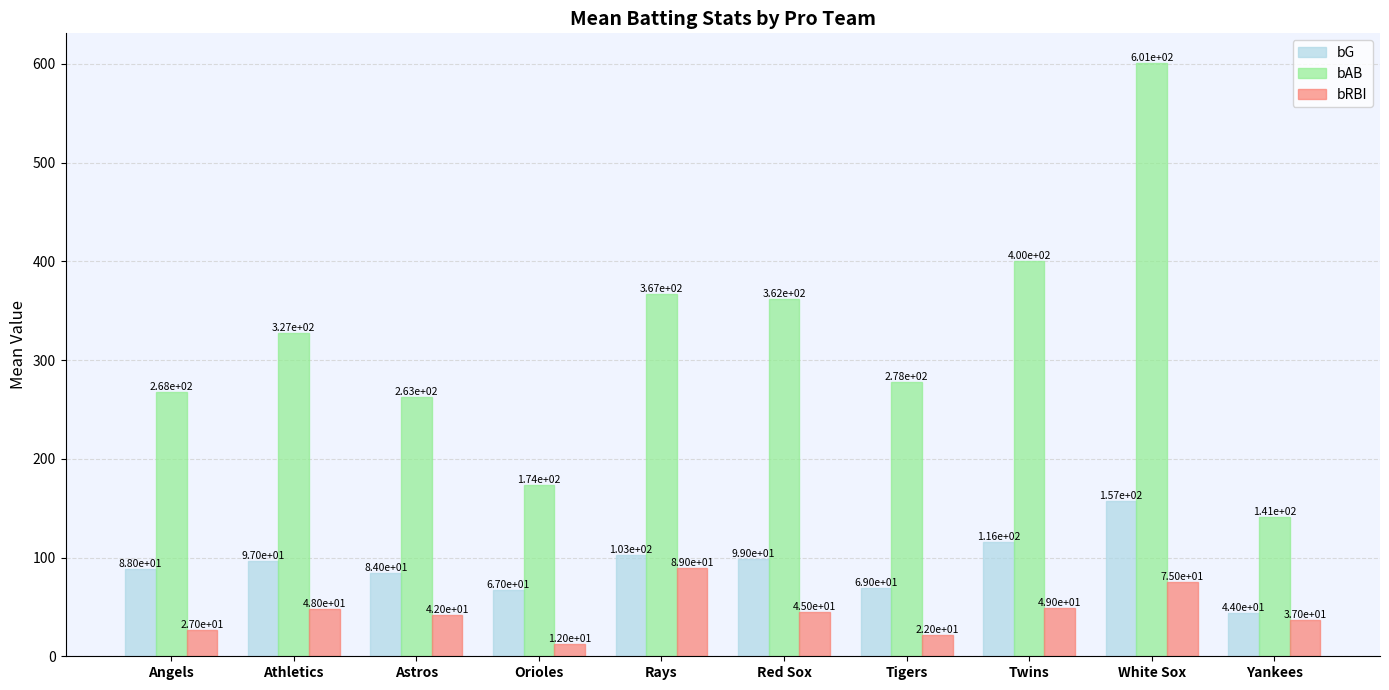

What is the difference between the maximum and second lowest values in the bG series?

90